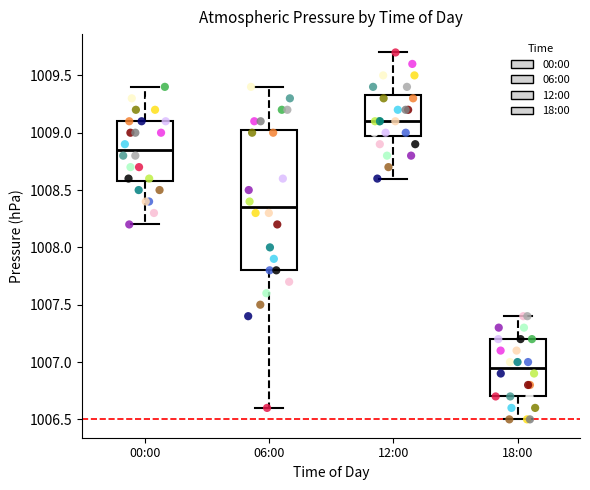

Reading left to right, transcribe this box plot: for each box, give where its median line is, the range the box spans, and where its two whiskers end, as read against the y-axis. The values are not printed on the chart, so give them approximately, as read against the axis.

00:00: median 1008.85, box 1008.60 to 1009.10, whiskers 1008.20 to 1009.40
06:00: median 1008.35, box 1007.80 to 1009.05, whiskers 1006.60 to 1009.40
12:00: median 1009.10, box 1009.00 to 1009.35, whiskers 1008.60 to 1009.70
18:00: median 1006.95, box 1006.70 to 1007.20, whiskers 1006.50 to 1007.40